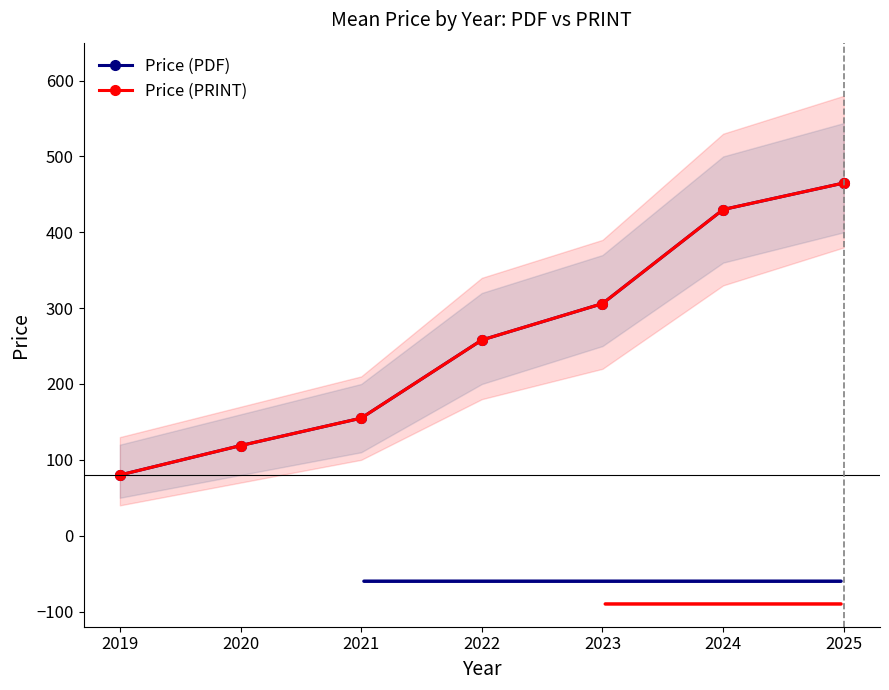

True or false: Price (PDF) has more than 0 points higher than both neighbors.

False